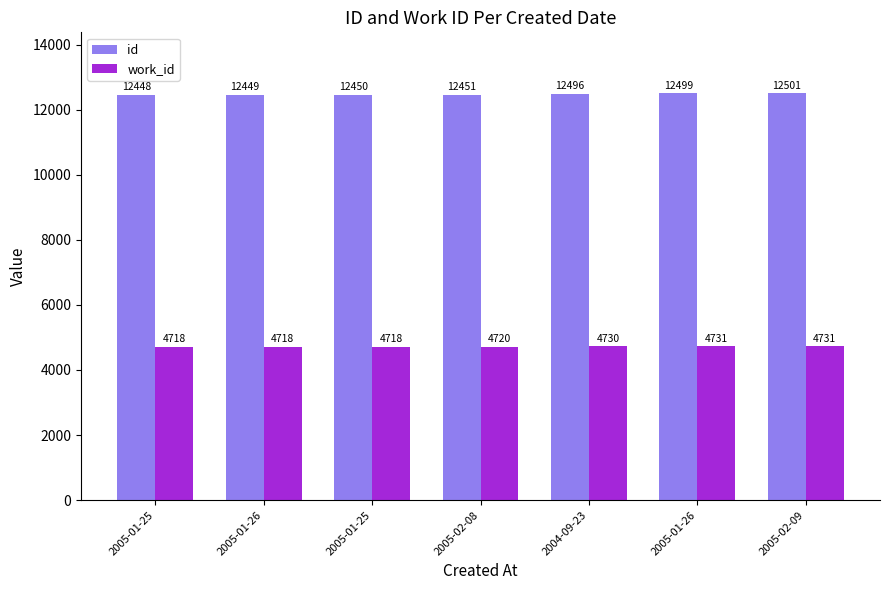

Reading left to right, what are all the values shown in this chart?

id: 12448	12449	12450	12451	12496	12499	12501
work_id: 4718	4718	4718	4720	4730	4731	4731